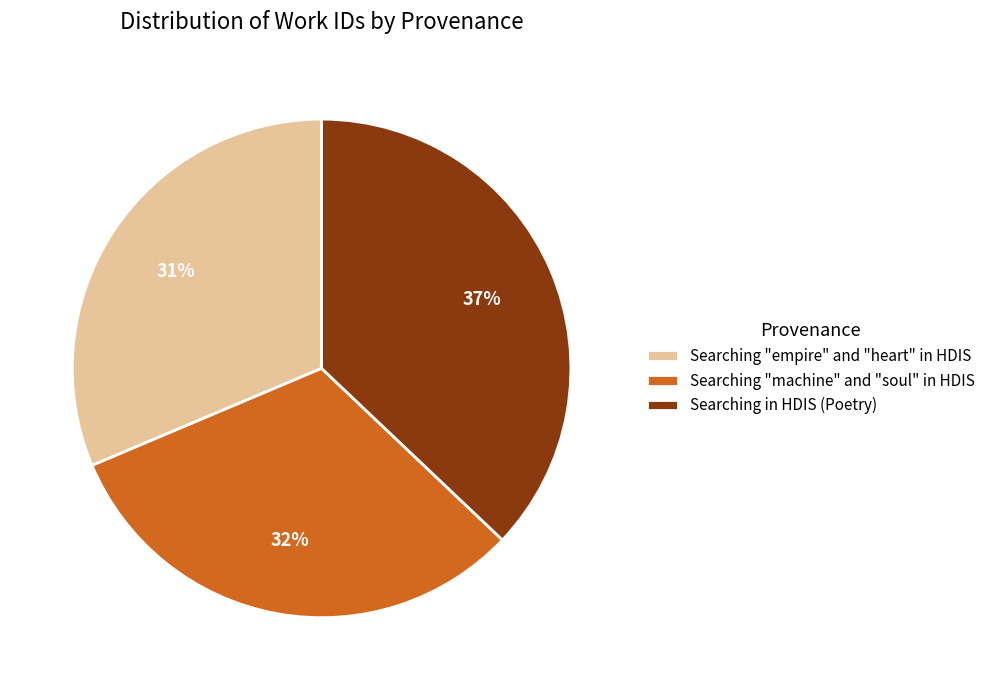

Does any single category account for the majority?

No